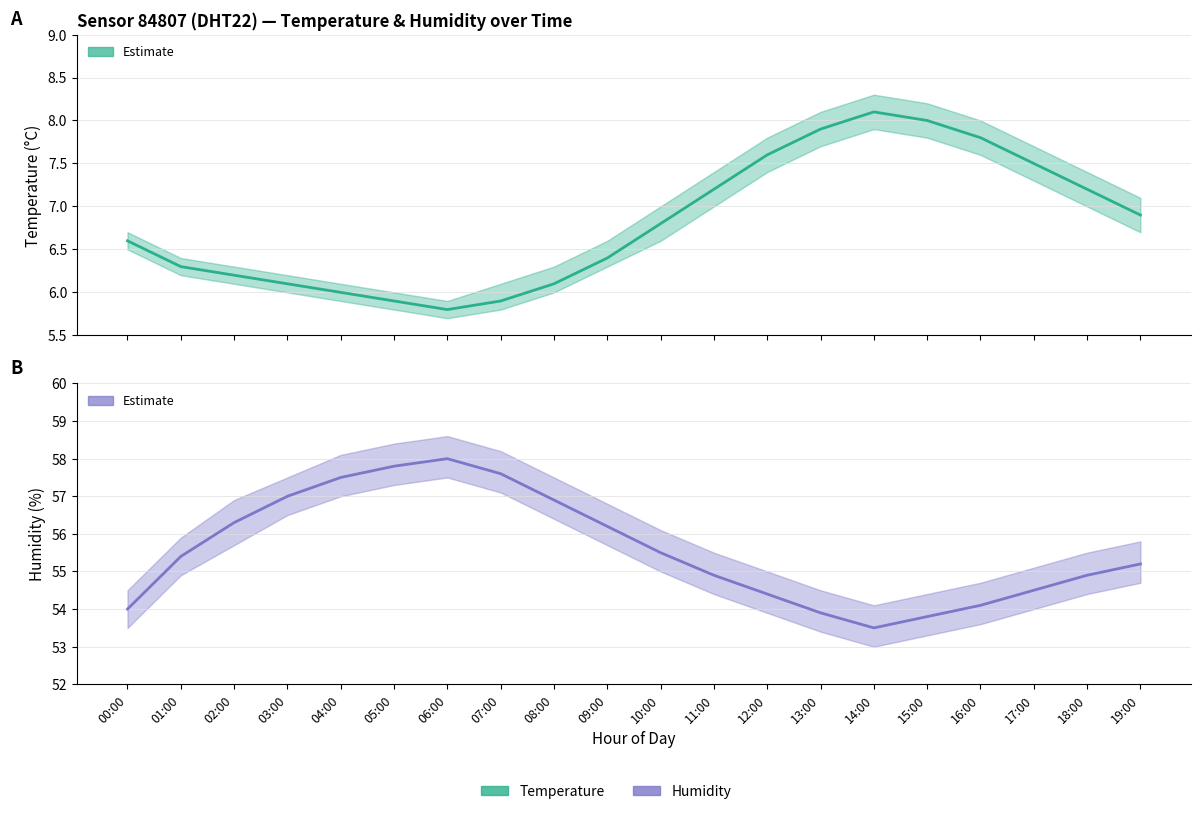

What is the label of the 10th point from the left?

09:00